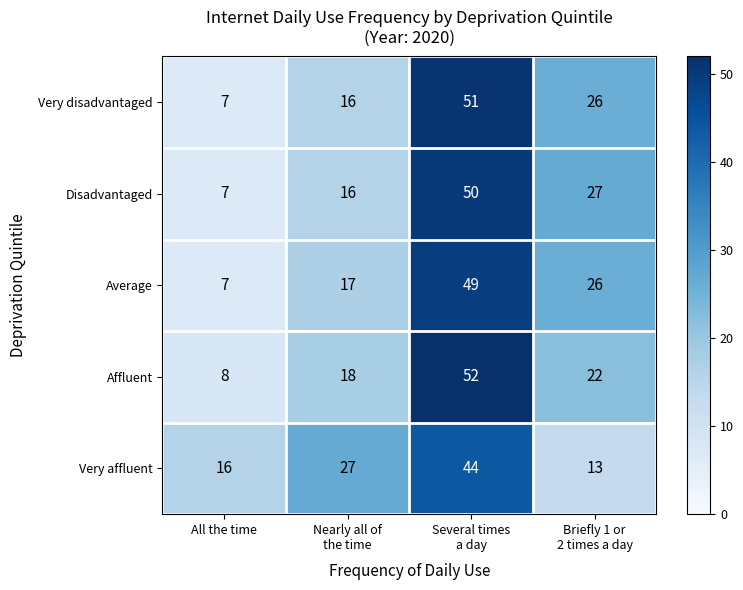

What is the average value of the Very disadvantaged series?

25